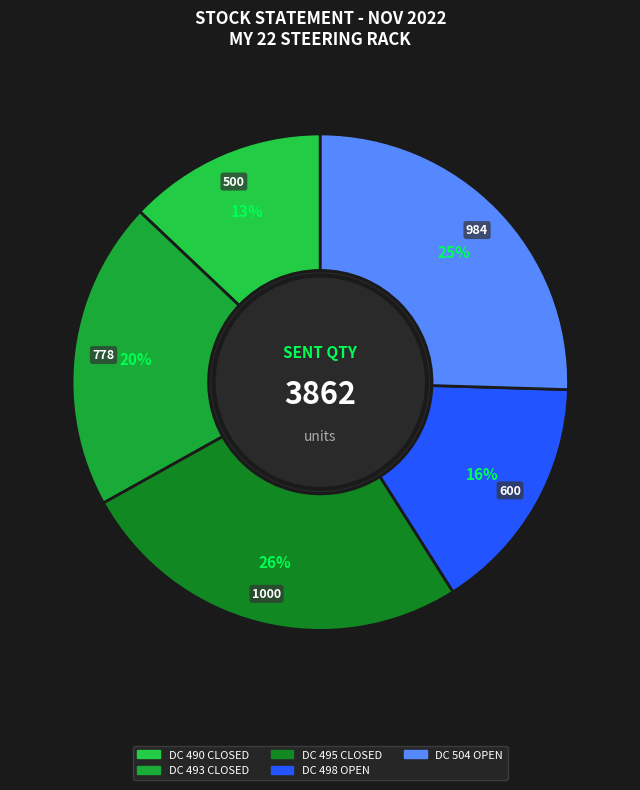

Rank the categories by value from highest to lowest.

CLOSED (DC 495), OPEN (DC 504), CLOSED (DC 493), OPEN (DC 498), CLOSED (DC 490)